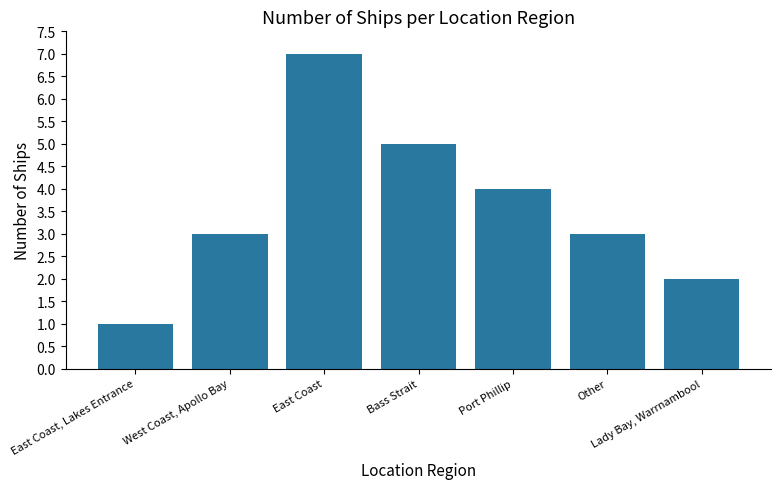

What is the difference between the second highest and minimum values?

4